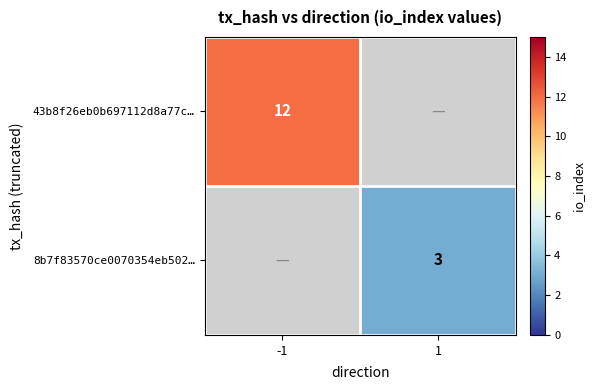

Is it true that 43b8f26eb0b697112d8a77c… equals 12 at -1?

True